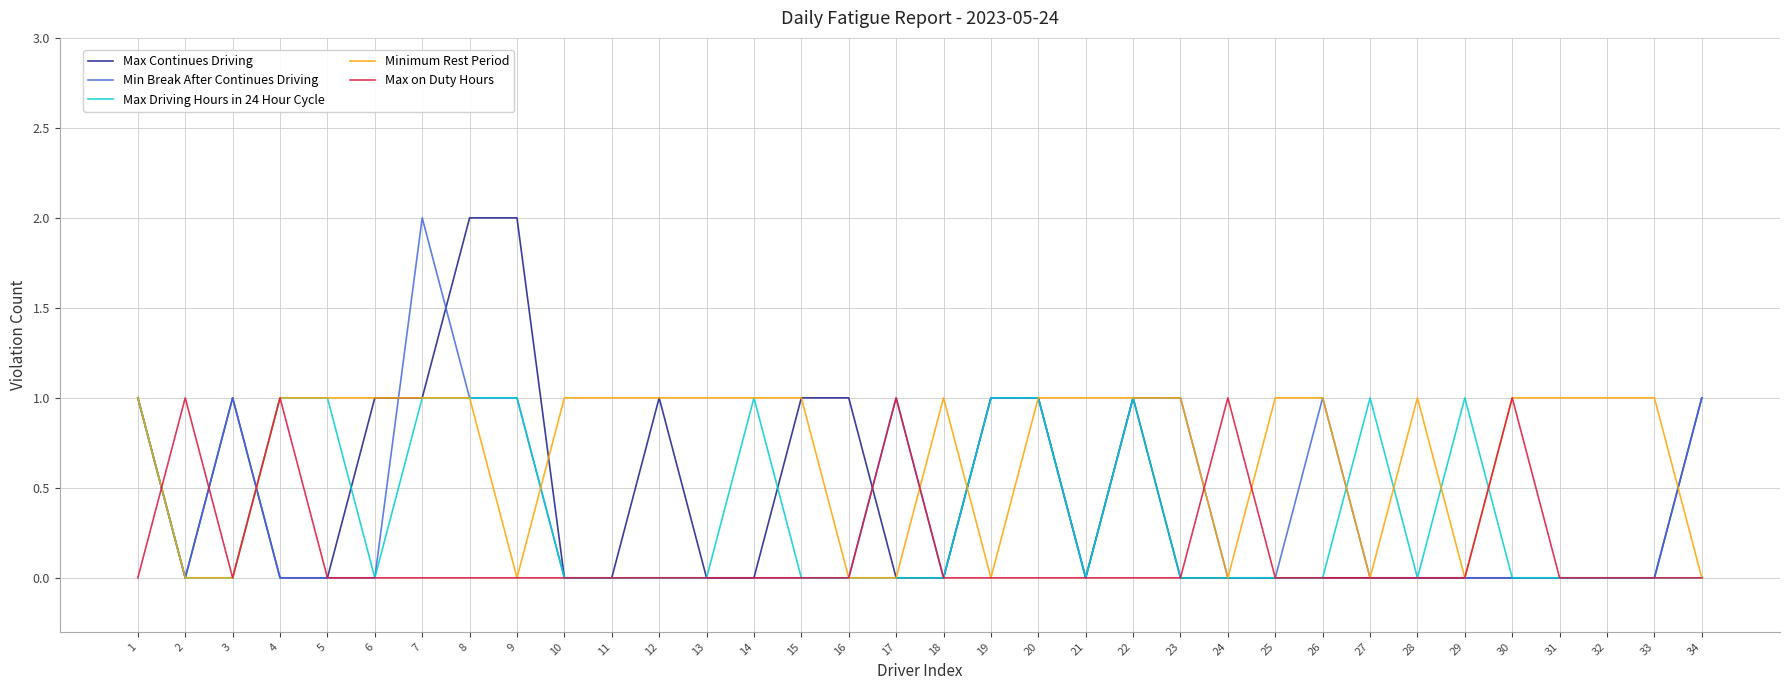

The value of Min Break After Continues Driving at 21 is 1. True or false?

False